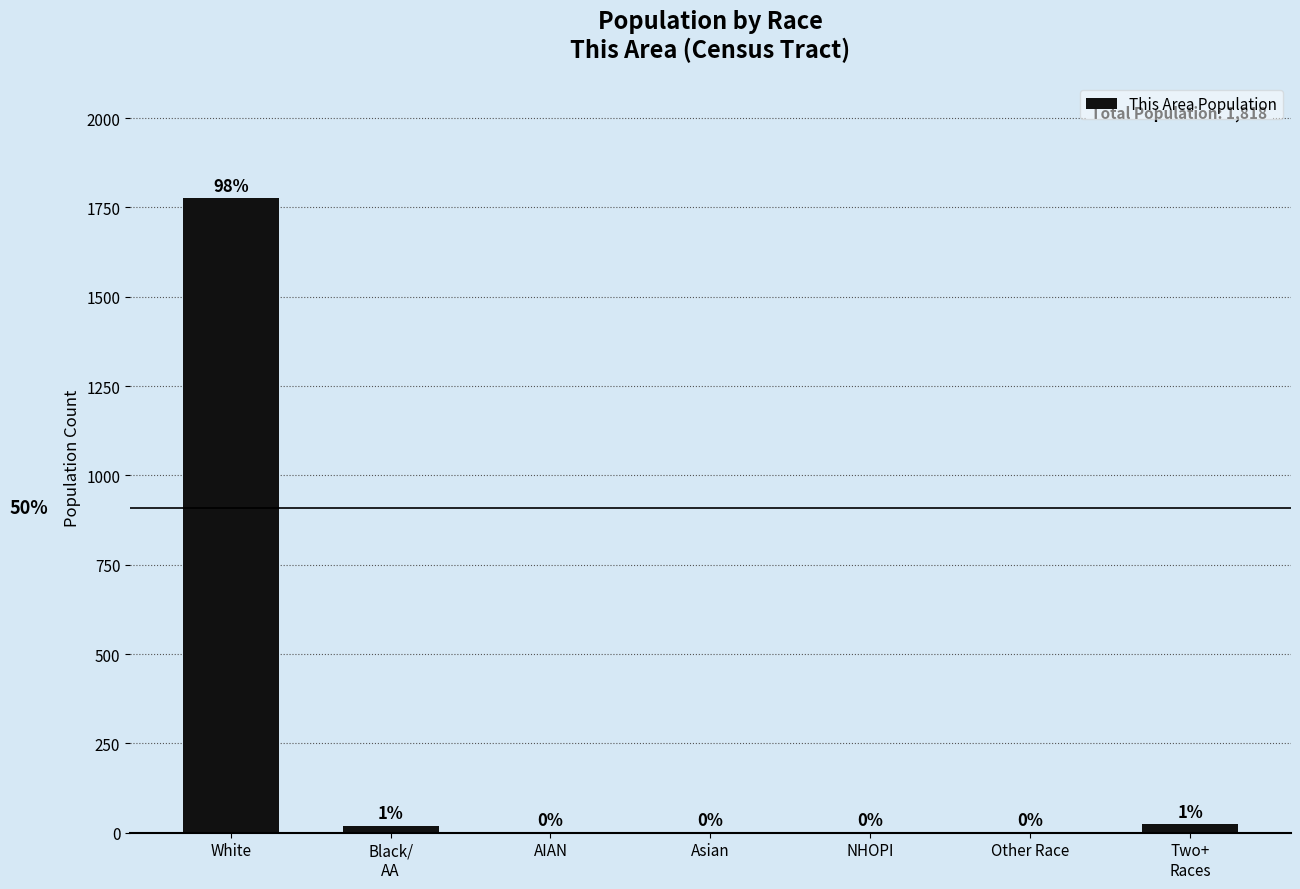

What is the greatest value displayed?

1775